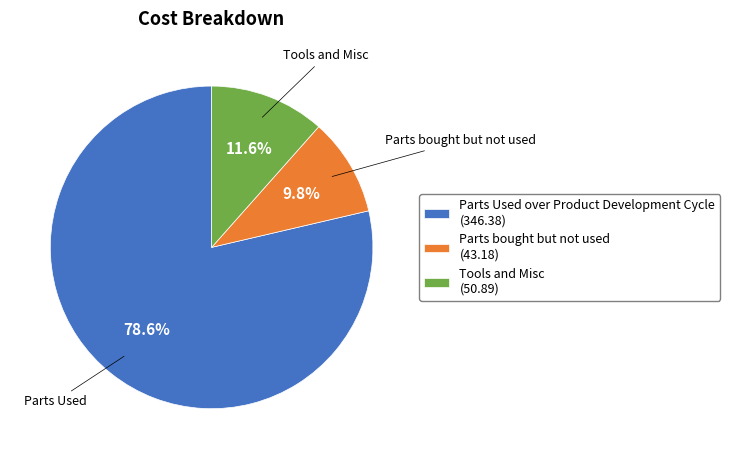

Which slice represents more than half of the pie?

Parts Used over Product Development Cycle